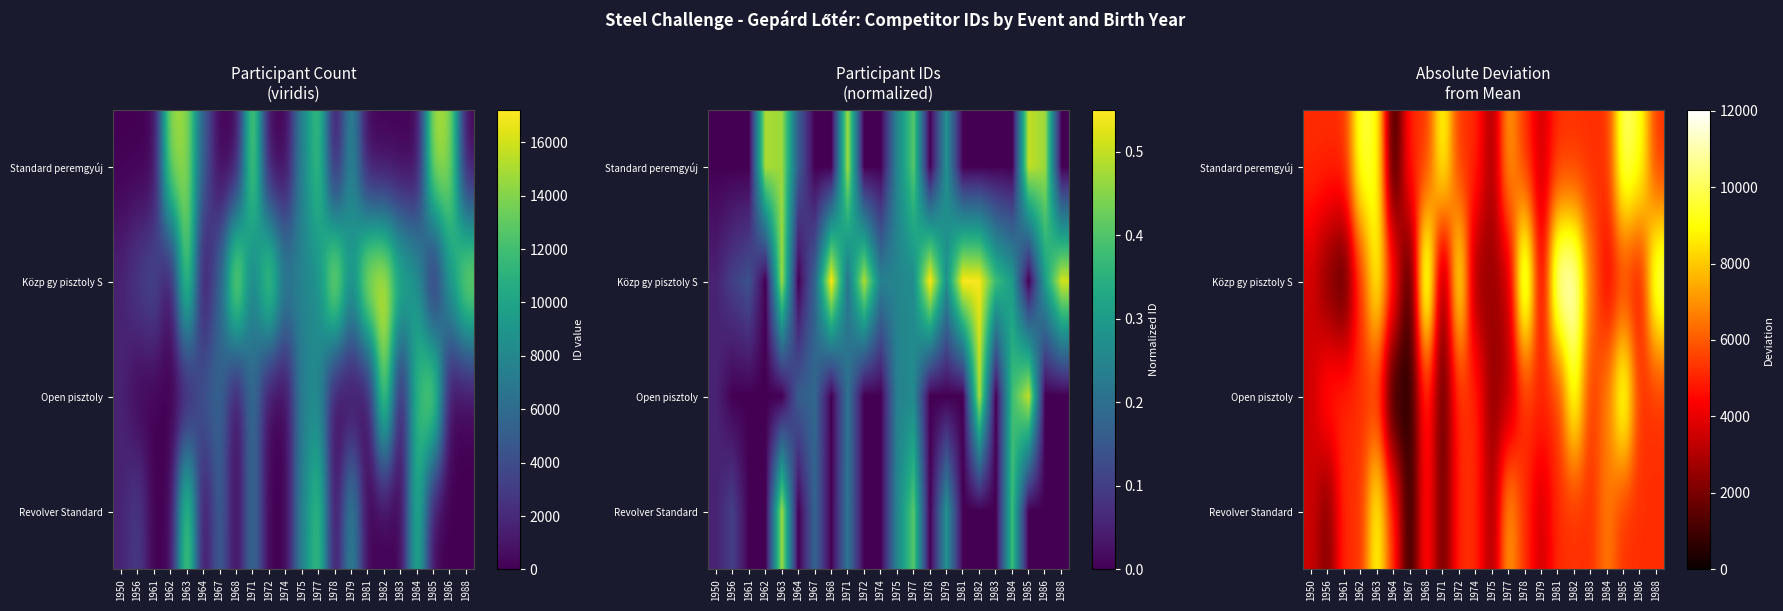

How many data points in Revolver Standard are less than 5197?

6